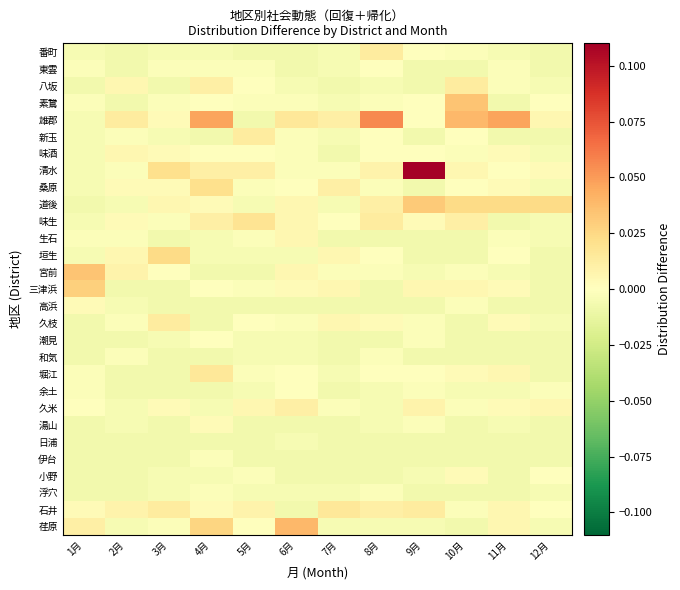

Reading left to right, list all the values displayed in this chart.

番町: 1月=-0.0	2月=-0.0	3月=-0.0	4月=-0.0	5月=-0.0	6月=-0.0	7月=-0.0	8月=0.0	9月=0.0	10月=-0.0	11月=-0.0	12月=-0.0
東雲: 1月=-0.0	2月=-0.0	3月=-0.0	4月=-0.0	5月=-0.0	6月=-0.0	7月=-0.0	8月=0.0	9月=-0.0	10月=-0.0	11月=-0.0	12月=-0.0
八坂: 1月=-0.0	2月=0.0	3月=-0.0	4月=0.0	5月=0.0	6月=-0.0	7月=-0.0	8月=-0.0	9月=-0.0	10月=0.0	11月=-0.0	12月=-0.0
素鵞: 1月=-0.0	2月=-0.0	3月=-0.0	4月=0.0	5月=-0.0	6月=-0.0	7月=-0.0	8月=-0.0	9月=0.0	10月=0.0	11月=-0.0	12月=0.0
雄郡: 1月=-0.0	2月=0.0	3月=0.0	4月=0.0	5月=-0.0	6月=0.0	7月=0.0	8月=0.1	9月=0.0	10月=0.0	11月=0.0	12月=0.0
新玉: 1月=-0.0	2月=-0.0	3月=-0.0	4月=-0.0	5月=0.0	6月=-0.0	7月=-0.0	8月=0.0	9月=-0.0	10月=0.0	11月=-0.0	12月=-0.0
味酒: 1月=-0.0	2月=0.0	3月=0.0	4月=0.0	5月=0.0	6月=-0.0	7月=-0.0	8月=0.0	9月=0.0	10月=-0.0	11月=0.0	12月=-0.0
清水: 1月=-0.0	2月=-0.0	3月=0.0	4月=0.0	5月=0.0	6月=-0.0	7月=-0.0	8月=0.0	9月=0.1	10月=0.0	11月=0.0	12月=0.0
桑原: 1月=-0.0	2月=0.0	3月=0.0	4月=0.0	5月=-0.0	6月=0.0	7月=0.0	8月=-0.0	9月=-0.0	10月=0.0	11月=0.0	12月=-0.0
道後: 1月=-0.0	2月=-0.0	3月=0.0	4月=0.0	5月=-0.0	6月=0.0	7月=-0.0	8月=0.0	9月=0.0	10月=0.0	11月=0.0	12月=0.0
味生: 1月=-0.0	2月=0.0	3月=-0.0	4月=0.0	5月=0.0	6月=0.0	7月=0.0	8月=0.0	9月=0.0	10月=0.0	11月=-0.0	12月=-0.0
生石: 1月=-0.0	2月=-0.0	3月=-0.0	4月=-0.0	5月=-0.0	6月=0.0	7月=-0.0	8月=-0.0	9月=-0.0	10月=-0.0	11月=-0.0	12月=-0.0
垣生: 1月=-0.0	2月=0.0	3月=0.0	4月=-0.0	5月=-0.0	6月=-0.0	7月=0.0	8月=0.0	9月=-0.0	10月=-0.0	11月=0.0	12月=-0.0
宮前: 1月=0.0	2月=0.0	3月=0.0	4月=-0.0	5月=-0.0	6月=0.0	7月=-0.0	8月=-0.0	9月=-0.0	10月=-0.0	11月=-0.0	12月=-0.0
三津浜: 1月=0.0	2月=-0.0	3月=-0.0	4月=0.0	5月=-0.0	6月=0.0	7月=0.0	8月=-0.0	9月=0.0	10月=0.0	11月=0.0	12月=-0.0
高浜: 1月=0.0	2月=-0.0	3月=-0.0	4月=-0.0	5月=-0.0	6月=-0.0	7月=-0.0	8月=-0.0	9月=-0.0	10月=-0.0	11月=-0.0	12月=-0.0
久枝: 1月=-0.0	2月=-0.0	3月=0.0	4月=-0.0	5月=0.0	6月=-0.0	7月=0.0	8月=0.0	9月=-0.0	10月=-0.0	11月=0.0	12月=-0.0
潮見: 1月=-0.0	2月=-0.0	3月=-0.0	4月=0.0	5月=-0.0	6月=-0.0	7月=-0.0	8月=-0.0	9月=-0.0	10月=-0.0	11月=-0.0	12月=-0.0
和気: 1月=-0.0	2月=-0.0	3月=-0.0	4月=-0.0	5月=-0.0	6月=-0.0	7月=-0.0	8月=-0.0	9月=-0.0	10月=-0.0	11月=-0.0	12月=-0.0
堀江: 1月=-0.0	2月=-0.0	3月=-0.0	4月=0.0	5月=-0.0	6月=0.0	7月=-0.0	8月=0.0	9月=0.0	10月=0.0	11月=0.0	12月=-0.0
余土: 1月=-0.0	2月=-0.0	3月=-0.0	4月=-0.0	5月=-0.0	6月=0.0	7月=-0.0	8月=-0.0	9月=-0.0	10月=-0.0	11月=-0.0	12月=-0.0
久米: 1月=0.0	2月=-0.0	3月=0.0	4月=-0.0	5月=0.0	6月=0.0	7月=-0.0	8月=-0.0	9月=0.0	10月=-0.0	11月=0.0	12月=0.0
湯山: 1月=-0.0	2月=-0.0	3月=-0.0	4月=0.0	5月=-0.0	6月=-0.0	7月=-0.0	8月=-0.0	9月=-0.0	10月=-0.0	11月=-0.0	12月=-0.0
日浦: 1月=-0.0	2月=-0.0	3月=-0.0	4月=-0.0	5月=-0.0	6月=-0.0	7月=-0.0	8月=-0.0	9月=-0.0	10月=-0.0	11月=-0.0	12月=-0.0
伊台: 1月=-0.0	2月=-0.0	3月=-0.0	4月=-0.0	5月=-0.0	6月=-0.0	7月=-0.0	8月=-0.0	9月=-0.0	10月=-0.0	11月=-0.0	12月=-0.0
小野: 1月=-0.0	2月=-0.0	3月=-0.0	4月=-0.0	5月=-0.0	6月=-0.0	7月=-0.0	8月=-0.0	9月=-0.0	10月=0.0	11月=-0.0	12月=0.0
浮穴: 1月=-0.0	2月=-0.0	3月=-0.0	4月=-0.0	5月=-0.0	6月=-0.0	7月=-0.0	8月=-0.0	9月=-0.0	10月=-0.0	11月=-0.0	12月=-0.0
石井: 1月=0.0	2月=0.0	3月=0.0	4月=0.0	5月=0.0	6月=-0.0	7月=0.0	8月=0.0	9月=0.0	10月=-0.0	11月=0.0	12月=0.0
荏原: 1月=0.0	2月=-0.0	3月=-0.0	4月=0.0	5月=0.0	6月=0.0	7月=-0.0	8月=-0.0	9月=-0.0	10月=-0.0	11月=0.0	12月=-0.0